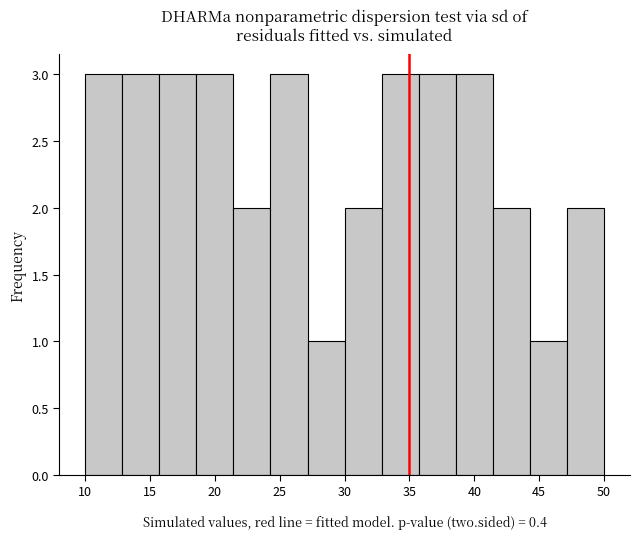

Reading left to right, list every bar in this chart as the range it spans on the x-axis followed by its height. Neither the bar edges nor the heights are printed on the chart, so give them approximately, as read against the axes.

10.0 to 13.0: 3
13.0 to 15.5: 3
15.5 to 18.5: 3
18.5 to 21.5: 3
21.5 to 24.5: 2
24.5 to 27.0: 3
27.0 to 30.0: 1
30.0 to 33.0: 2
33.0 to 35.5: 3
35.5 to 38.5: 3
38.5 to 41.5: 3
41.5 to 44.5: 2
44.5 to 47.0: 1
47.0 to 50.0: 2